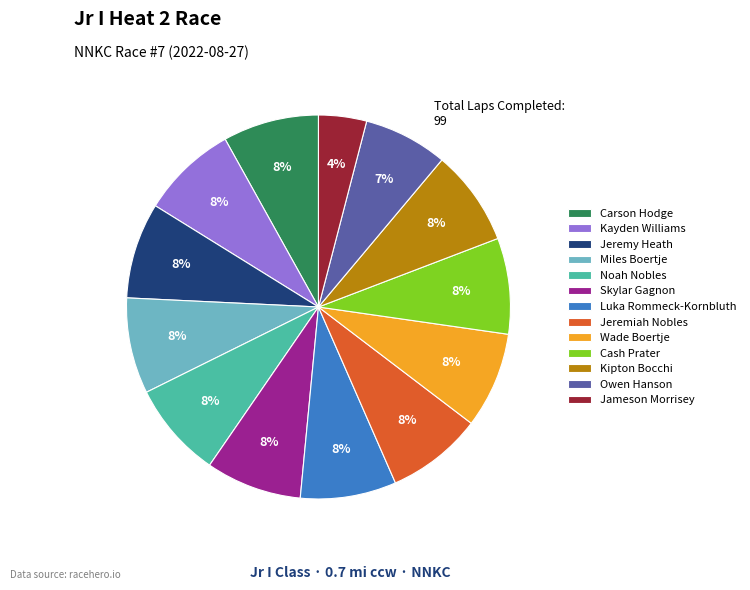

Is Carson Hodge the majority of the pie?

No